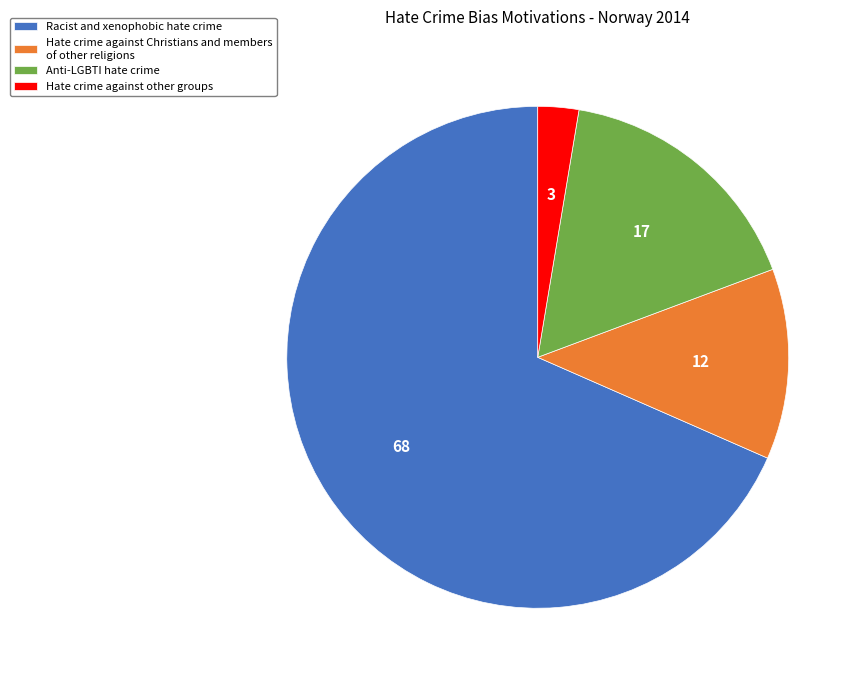

Between Hate crime against other groups and Hate crime against Christians and members of other religions, which is larger?

Hate crime against Christians and members of other religions